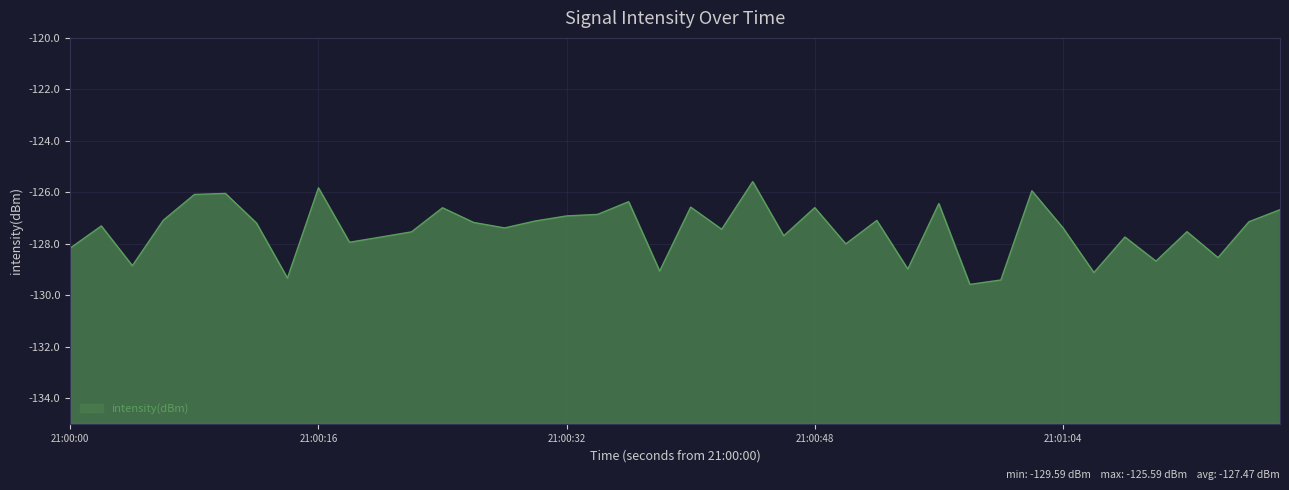

How many points are lower than both their immediate neighbors (excluding endpoints)?

13